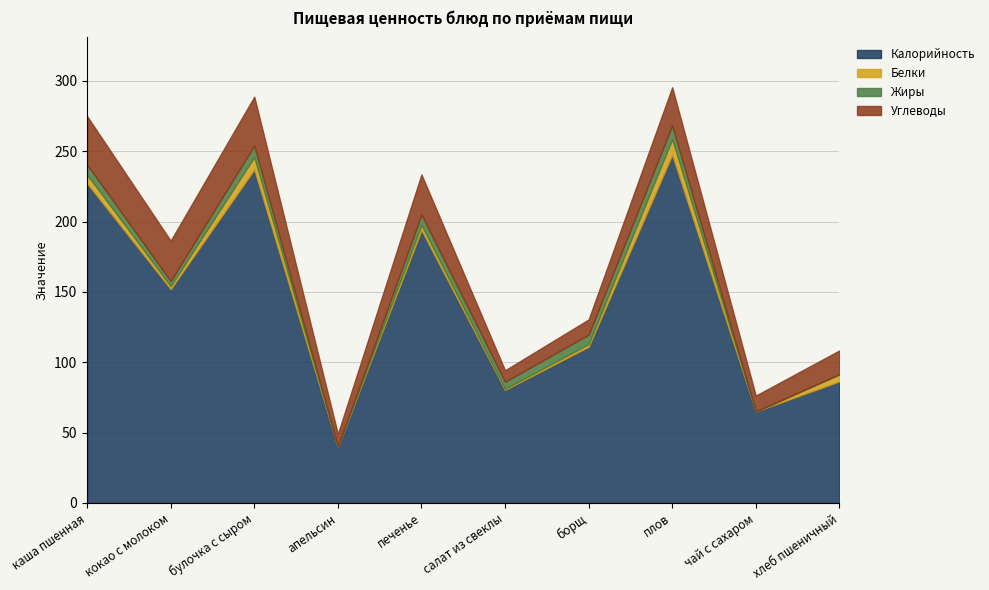

What is the difference between the maximum and second lowest values in the Углеводы series?

25.7